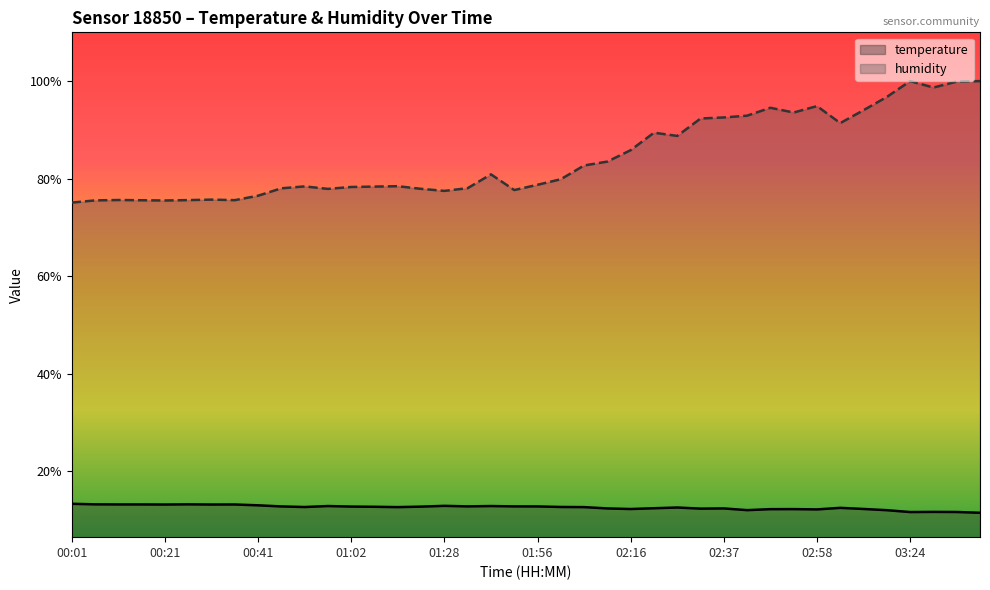

Which series has the largest total across all categories?

humidity